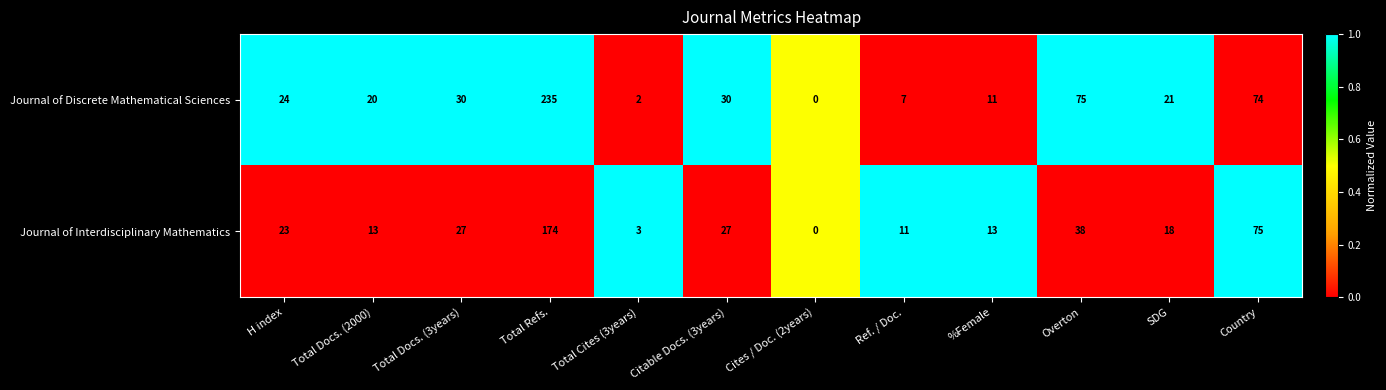

How many values in Journal of Discrete Mathematical Sciences are above zero?

11